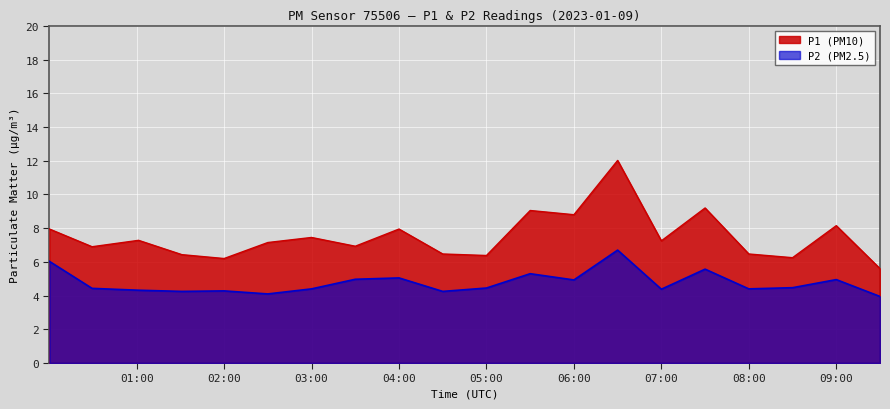

At which category does P2 reach its first local valley?

01:30